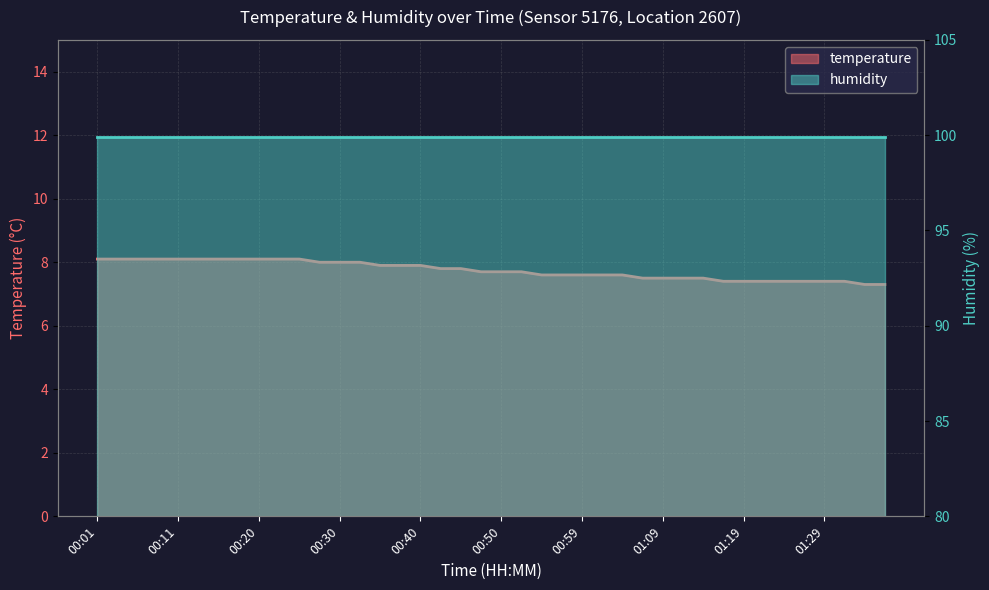

List the labels in order of value, smallest first.

01:34, 01:36, 01:16, 01:19, 01:21, 01:24, 01:26, 01:29, 01:31, 01:07, 01:09, 01:12, 01:14, 00:55, 00:57, 00:59, 01:02, 01:04, 00:47, 00:50, 00:52, 00:42, 00:45, 00:35, 00:37, 00:40, 00:28, 00:30, 00:33, 00:01, 00:03, 00:06, 00:08, 00:11, 00:13, 00:15, 00:18, 00:20, 00:23, 00:25